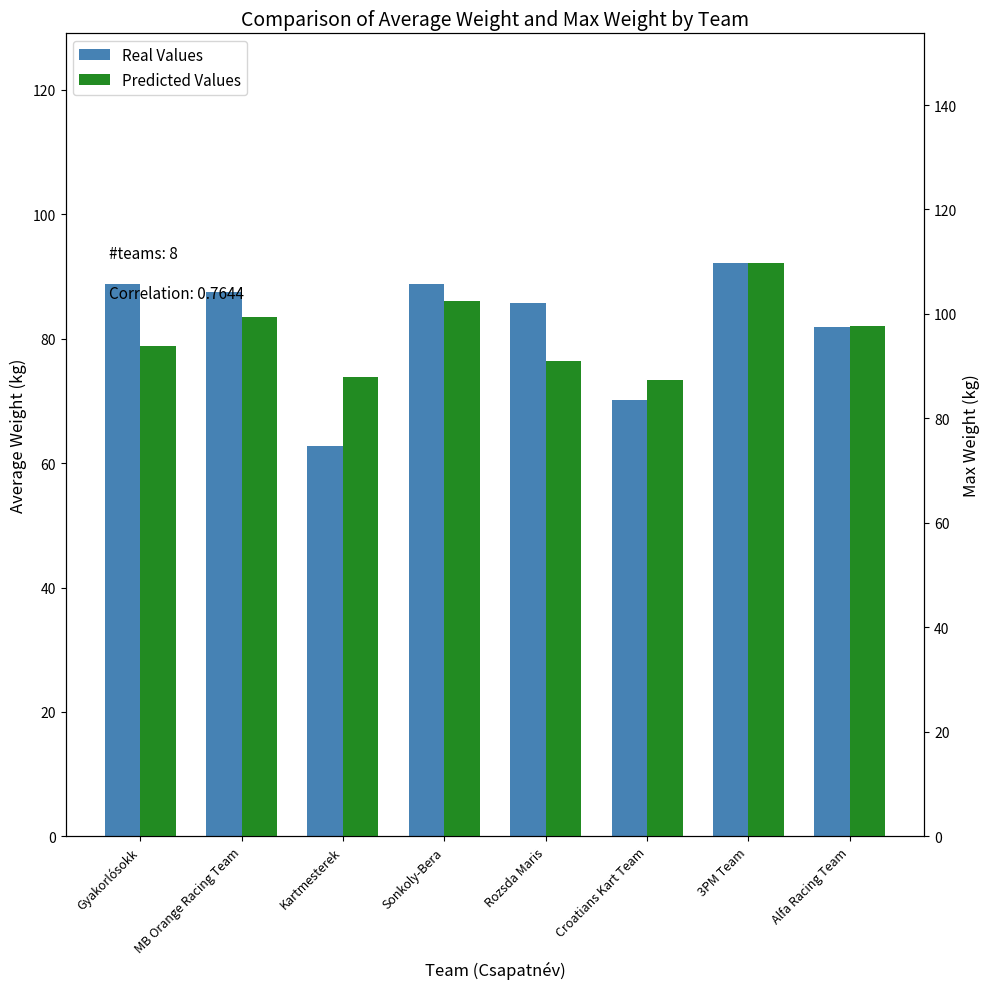

Which label corresponds to the smallest value in the chart?

Kartmesterek